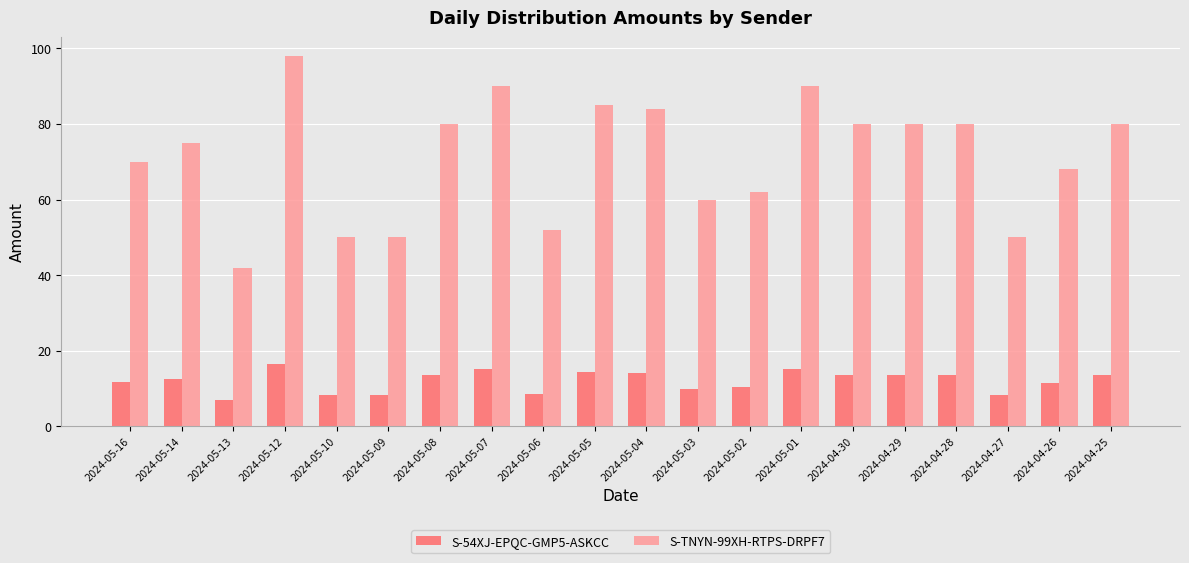

How many bars are there in each group?

2